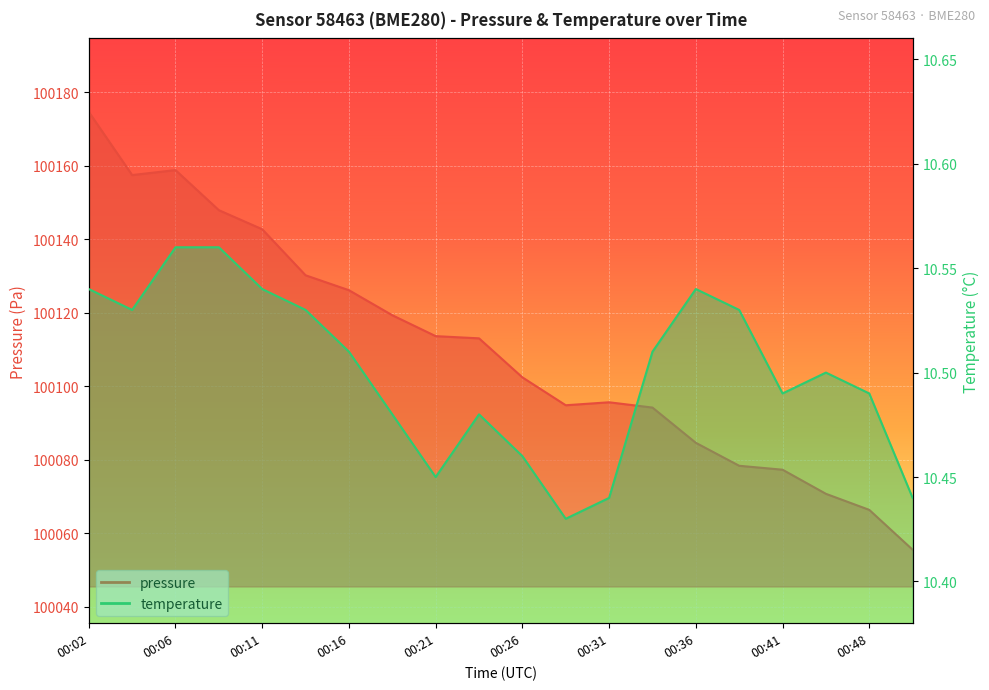

What is the sum of all pressure values?

2002204.9